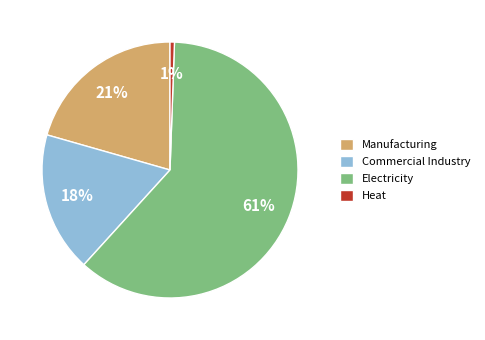

How many slices are in this pie chart?

4